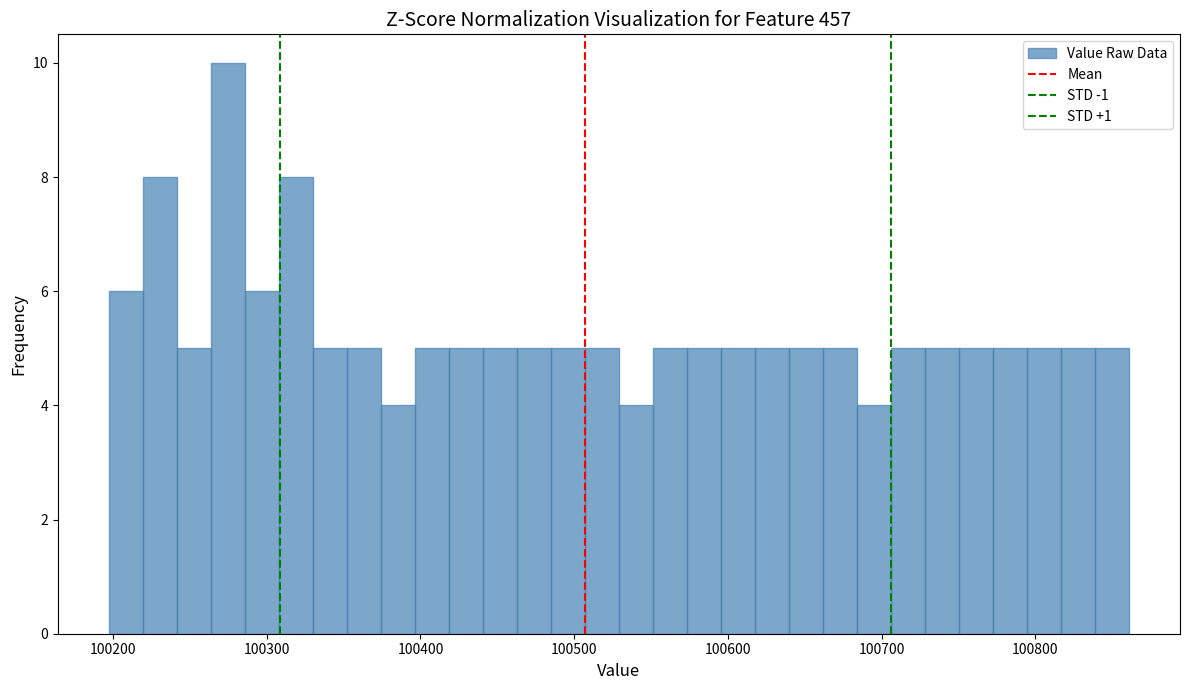

Around what value on the x-axis is the tallest bar? Give the approximate position of its centre, as read against the axis.

100270